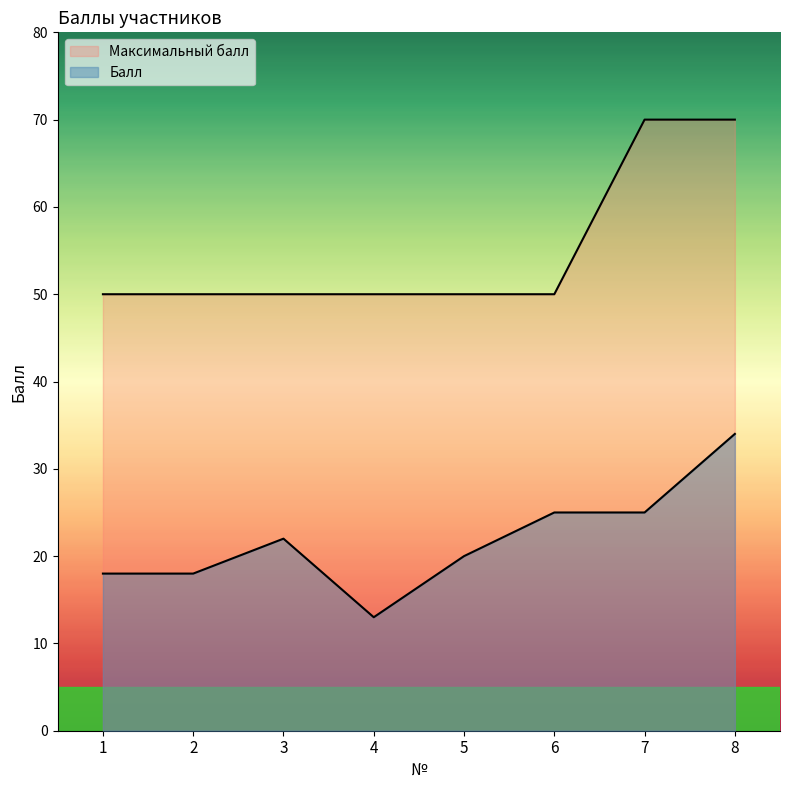

Between 8 and 2, which is larger?

8